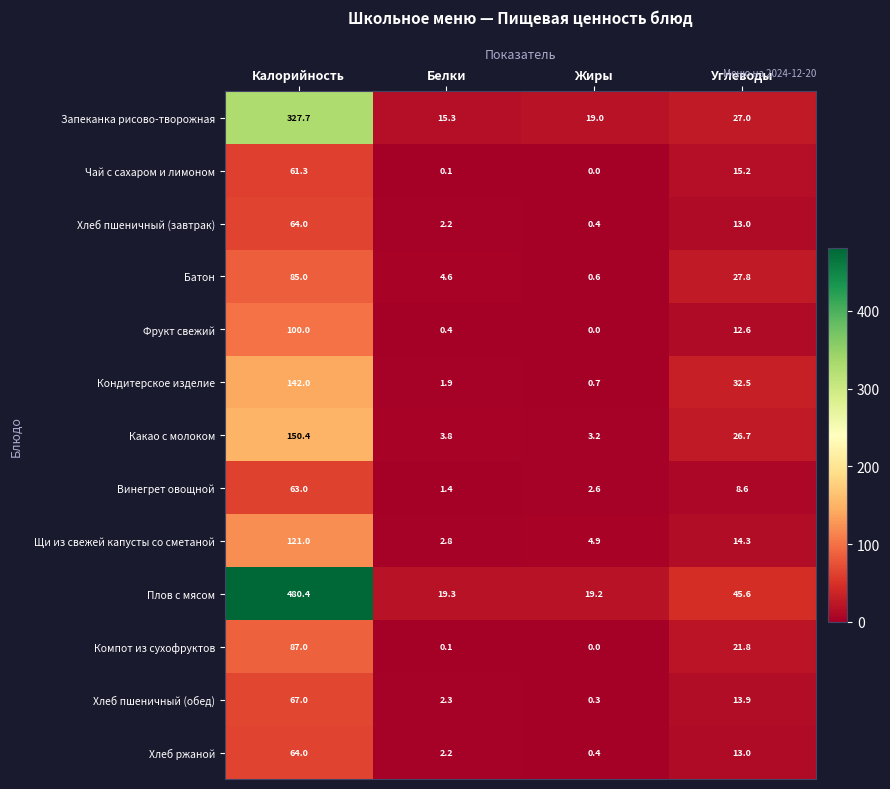

The Хлеб пшеничный (завтрак) series shows 13.0 at Углеводы. True or false?

True